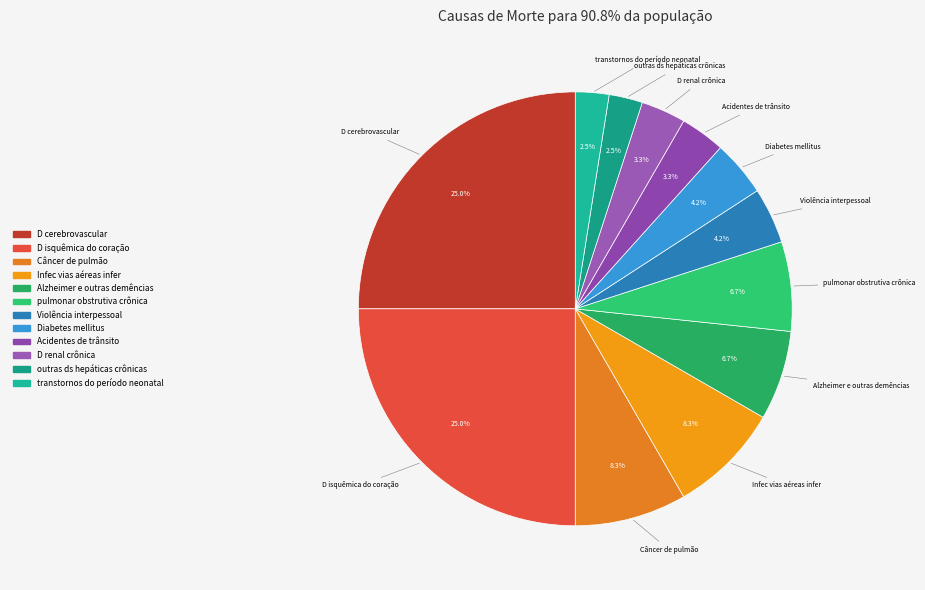

How many slices are in this pie chart?

12